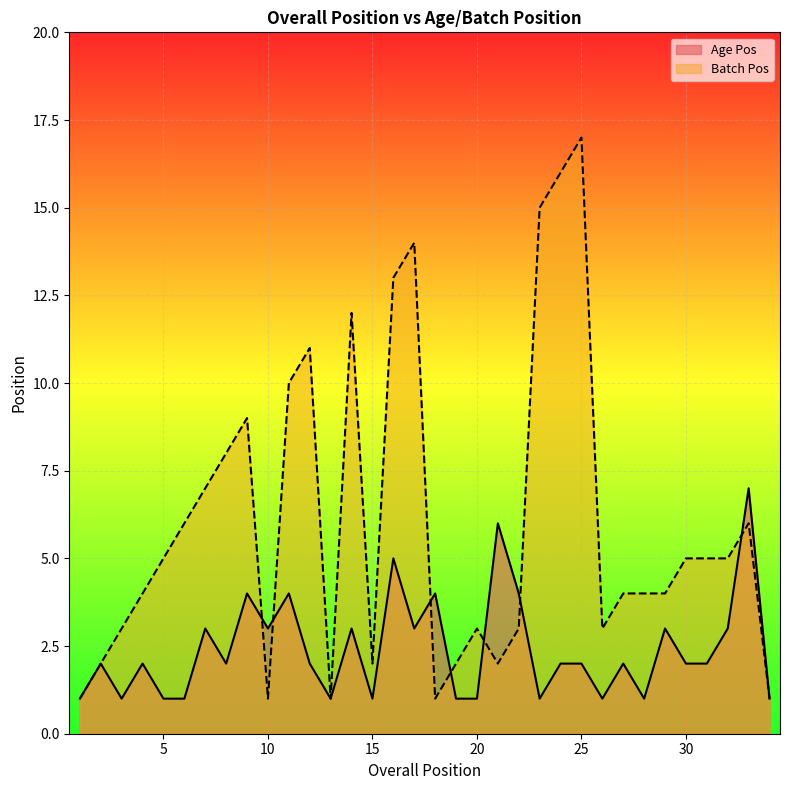

Reading left to right, extract all data points from this chart.

Age Pos: 1	2	1	2	1	1	3	2	4	3	4	2	1	3	1	5	3	4	1	1	6	4	1	2	2	1	2	1	3	2	2	3	7	1
Batch Pos: 1	2	3	4	5	6	7	8	9	1	10	11	1	12	2	13	14	1	2	3	2	3	15	16	17	3	4	4	4	5	5	5	6	1